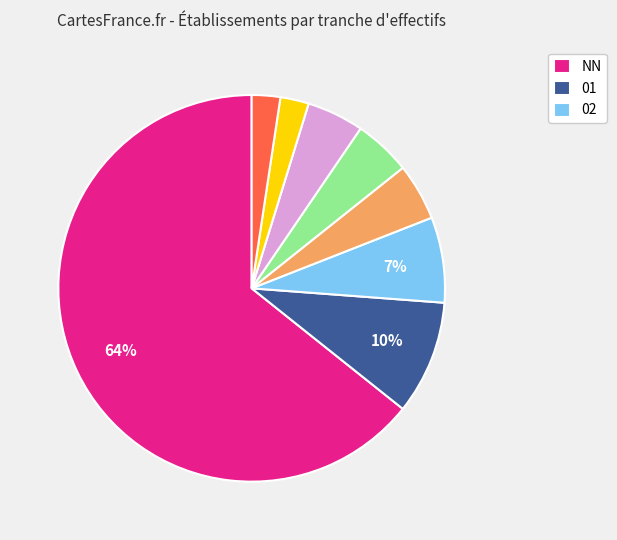

To the nearest percent, what is the average slice percentage?

12%